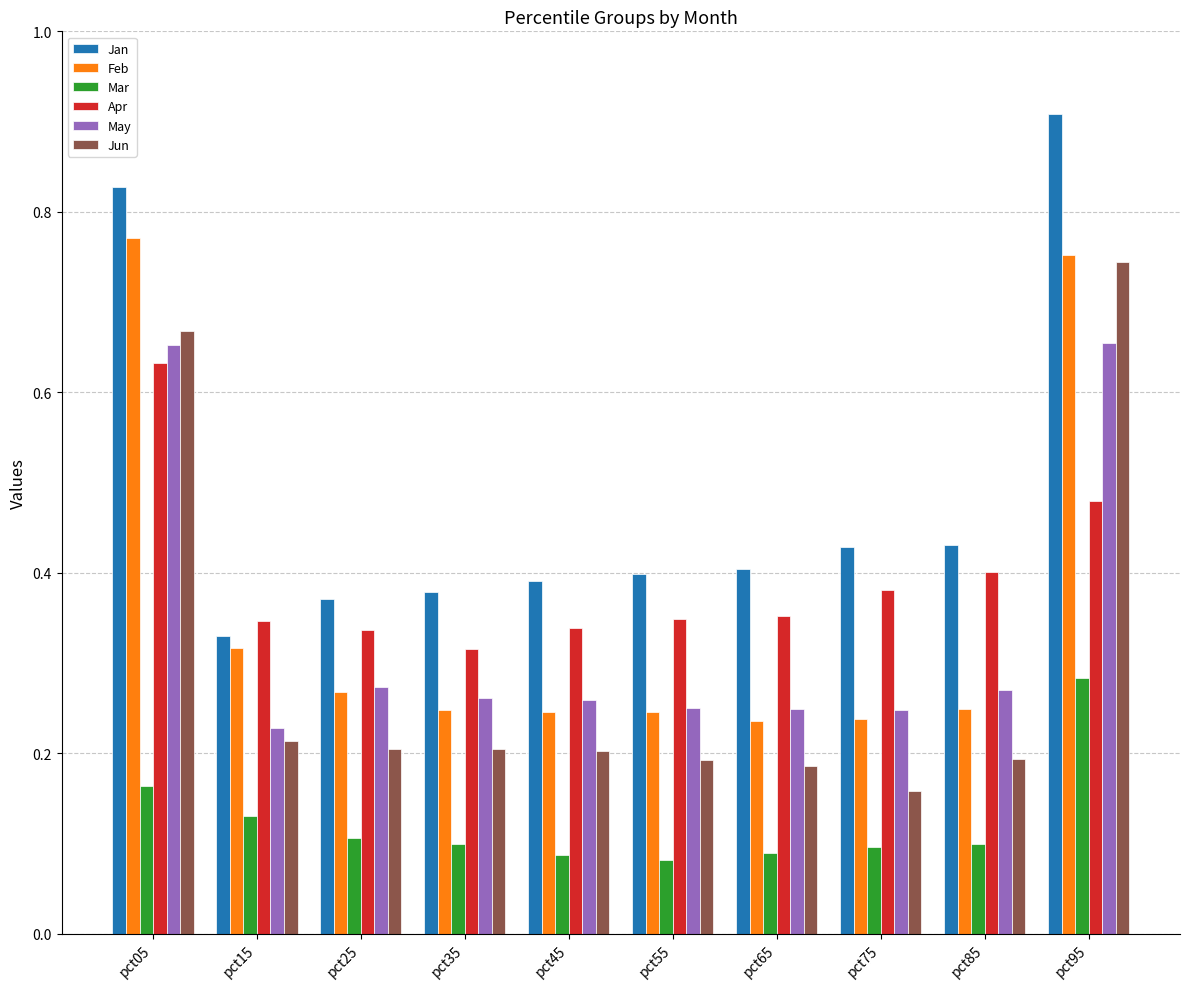

How many Feb values are between 0 and 1?

10